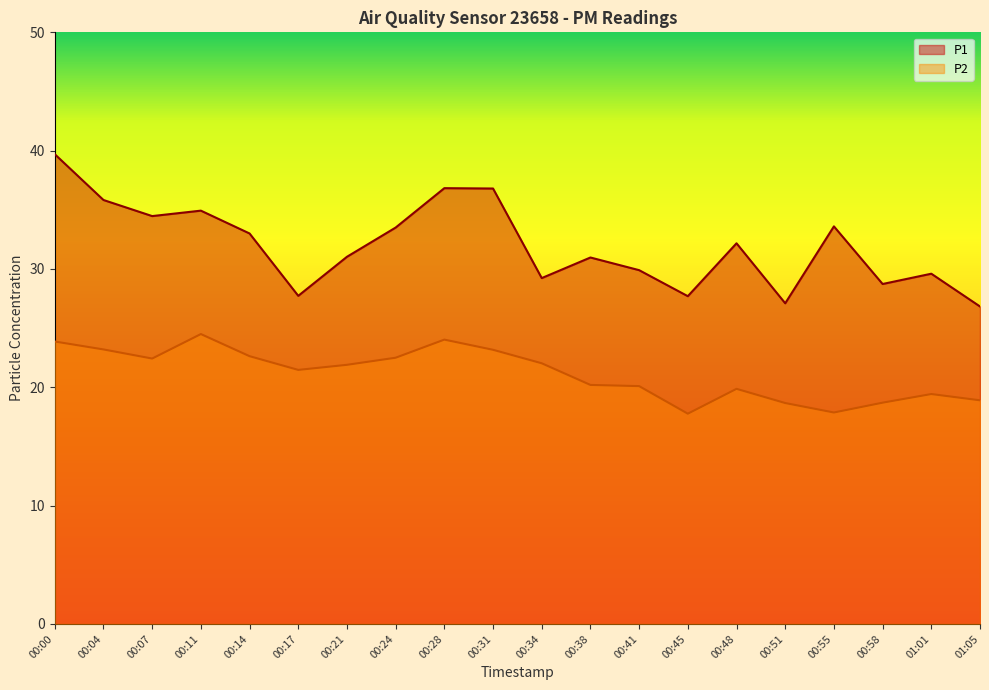

What is the label of the 2nd point from the left?

00:04